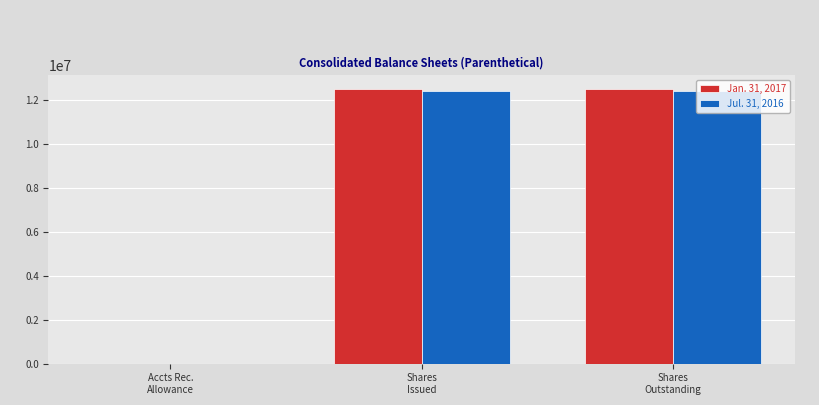

The Jan. 31, 2017 series shows 12482405 at Shares
Issued. True or false?

True